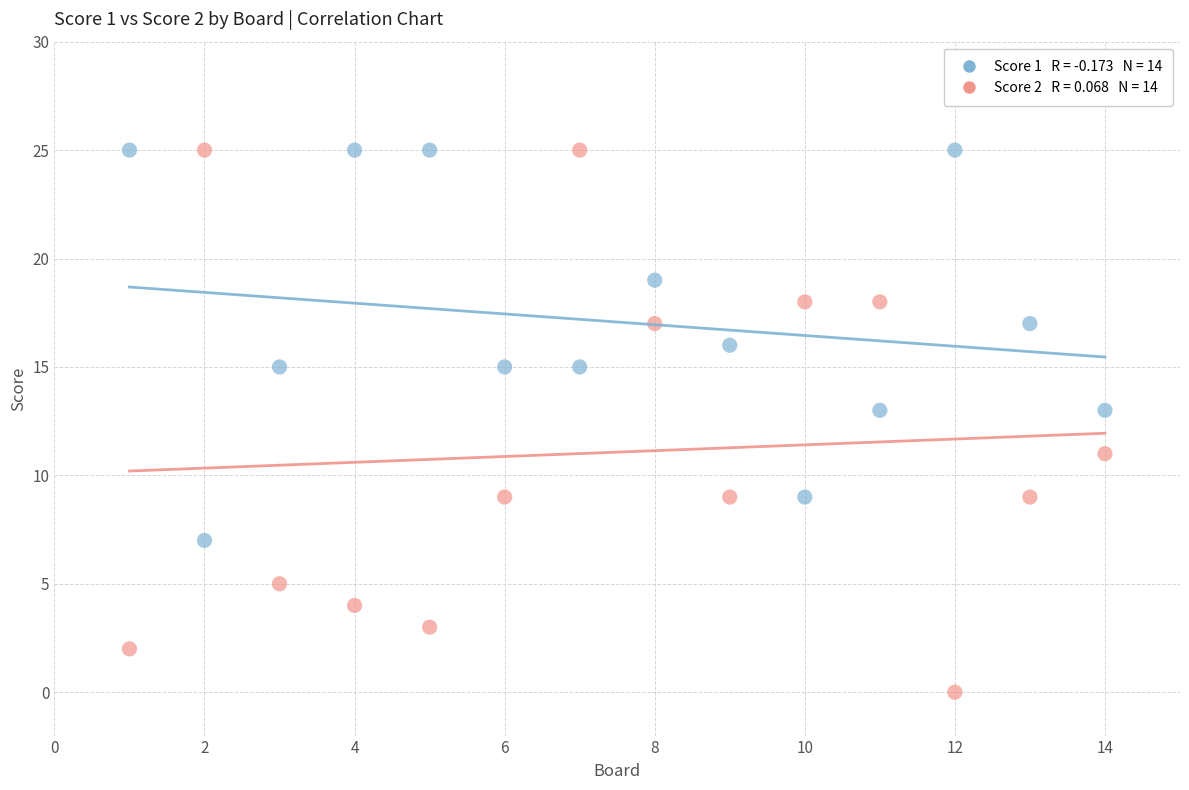

Across all data points, what is the range of X values (max minus min)?

13